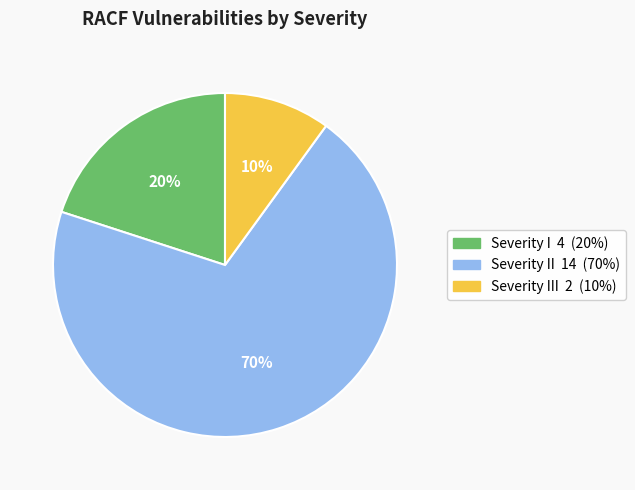

Does any single category account for the majority?

Yes